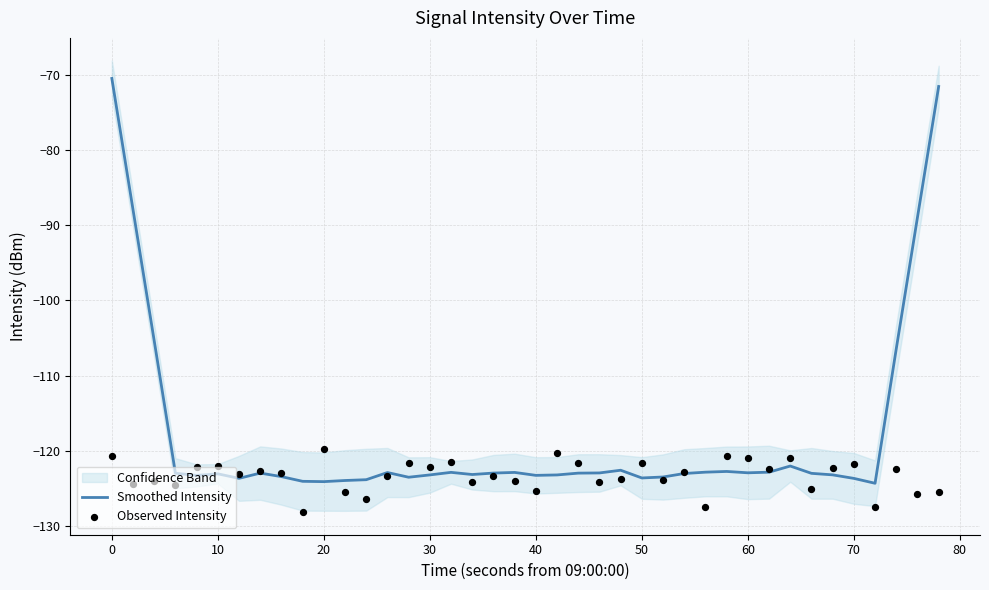

What is the highest value of the Smoothed Intensity series?

-70.5